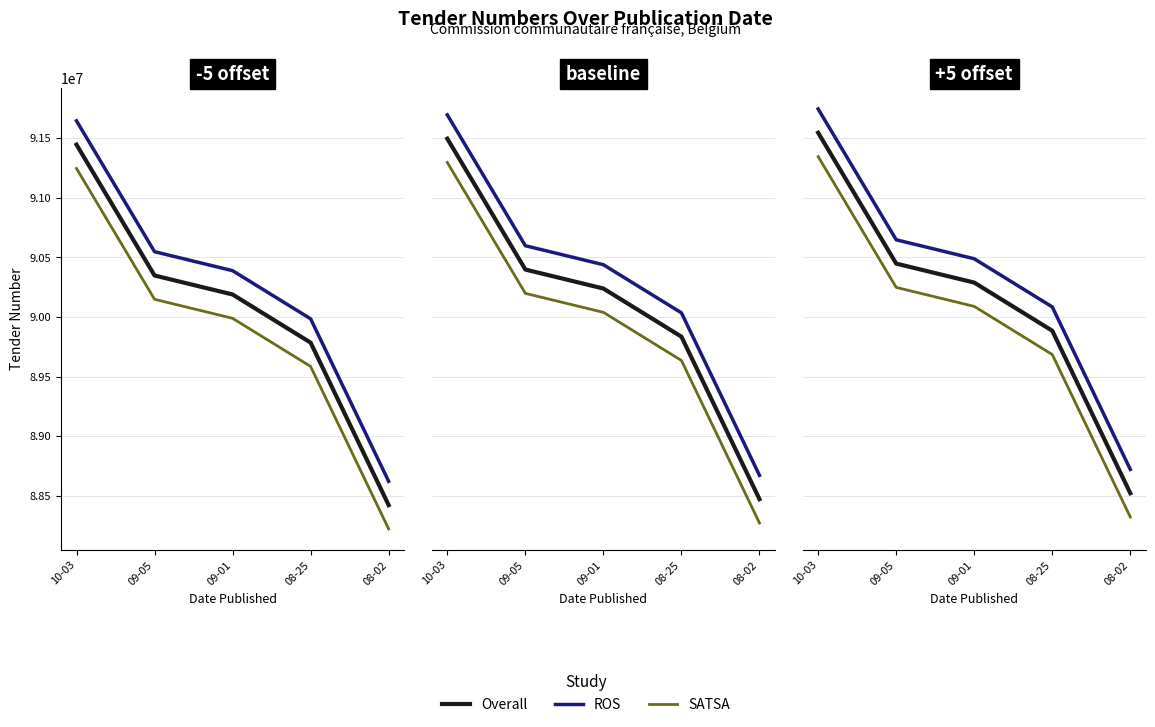

Which category has the lowest value across all series?

08-02